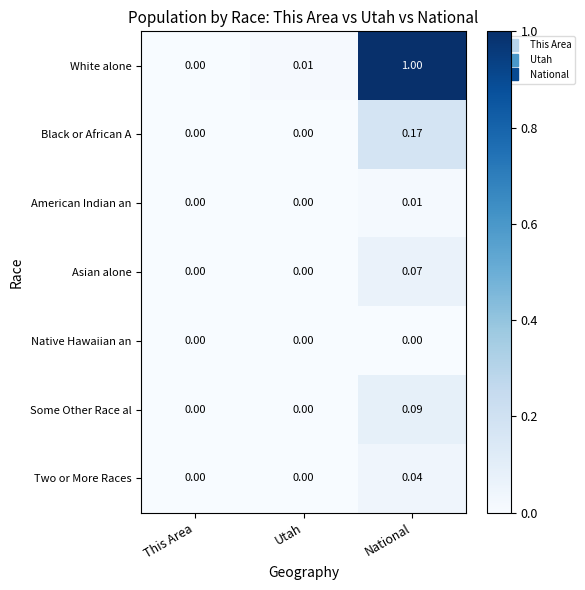

Which category has the highest value across all series?

National